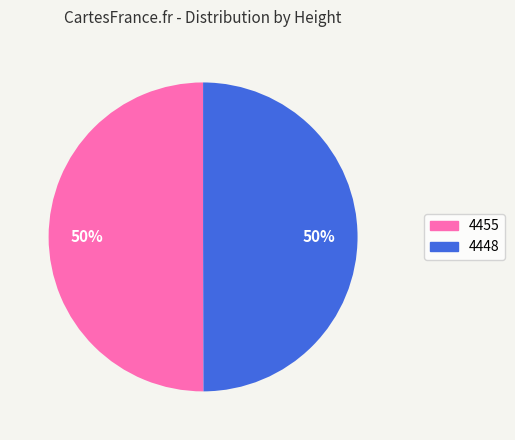

To the nearest percent, what percentage of the pie is 4448?

50%